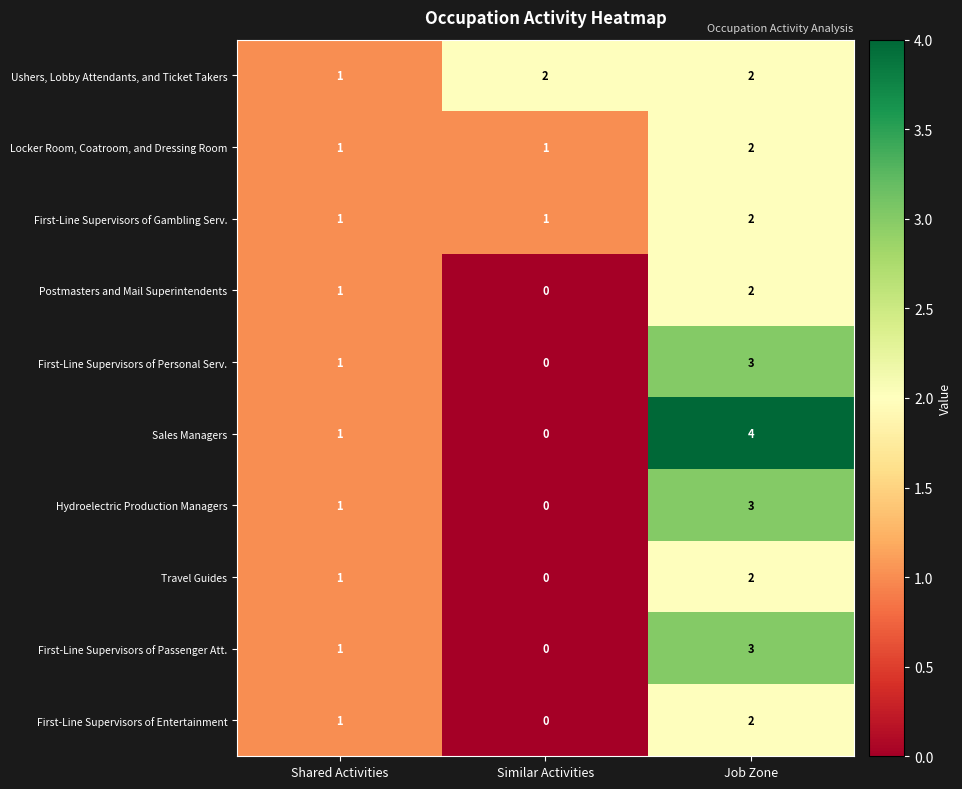

Reading right to left, what are all the values shown in this chart?

Ushers, Lobby Attendants, and Ticket Takers: 2	2	1
Locker Room, Coatroom, and Dressing Room: 2	1	1
First-Line Supervisors of Gambling Serv.: 2	1	1
Postmasters and Mail Superintendents: 2	0	1
First-Line Supervisors of Personal Serv.: 3	0	1
Sales Managers: 4	0	1
Hydroelectric Production Managers: 3	0	1
Travel Guides: 2	0	1
First-Line Supervisors of Passenger Att.: 3	0	1
First-Line Supervisors of Entertainment: 2	0	1